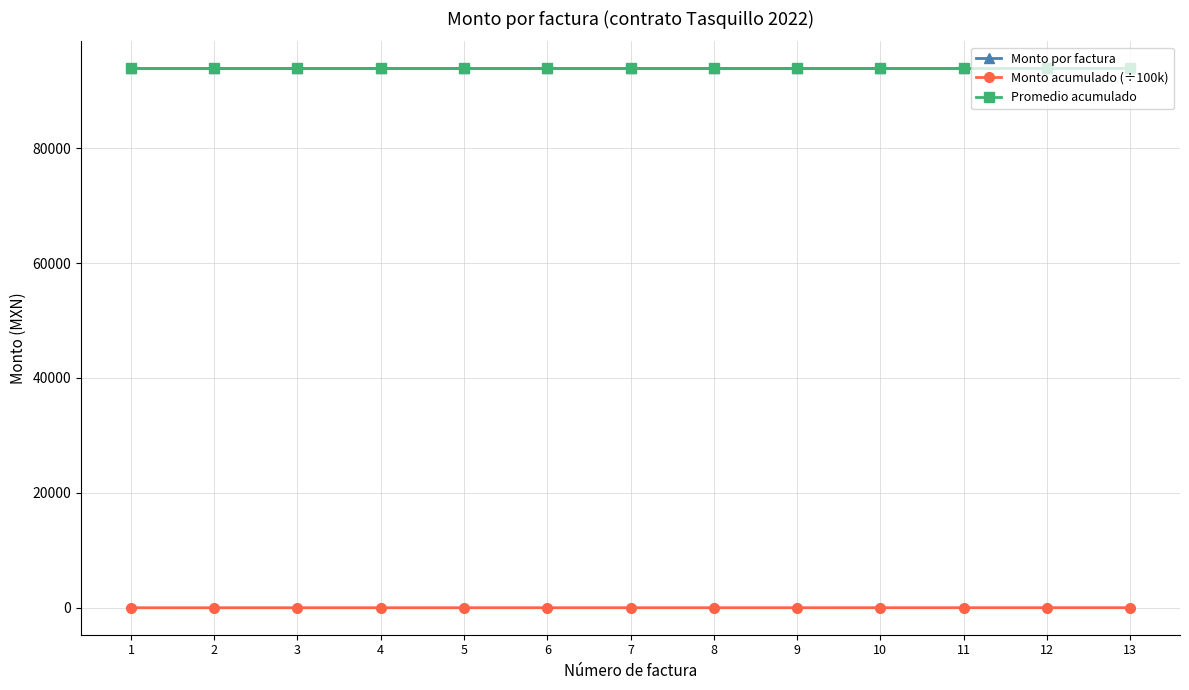

Reading right to left, extract all data points from this chart.

Monto por factura: 93908.8	93908.8	93908.8	93908.8	93908.8	93908.8	93908.8	93908.8	93908.8	93908.8	93908.8	93908.8	93908.8
Monto acumulado (÷100k): 12.2	11.3	10.3	9.4	8.5	7.5	6.6	5.6	4.7	3.8	2.8	1.9	0.9
Promedio acumulado: 93908.8	93908.8	93908.8	93908.8	93908.8	93908.8	93908.8	93908.8	93908.8	93908.8	93908.8	93908.8	93908.8